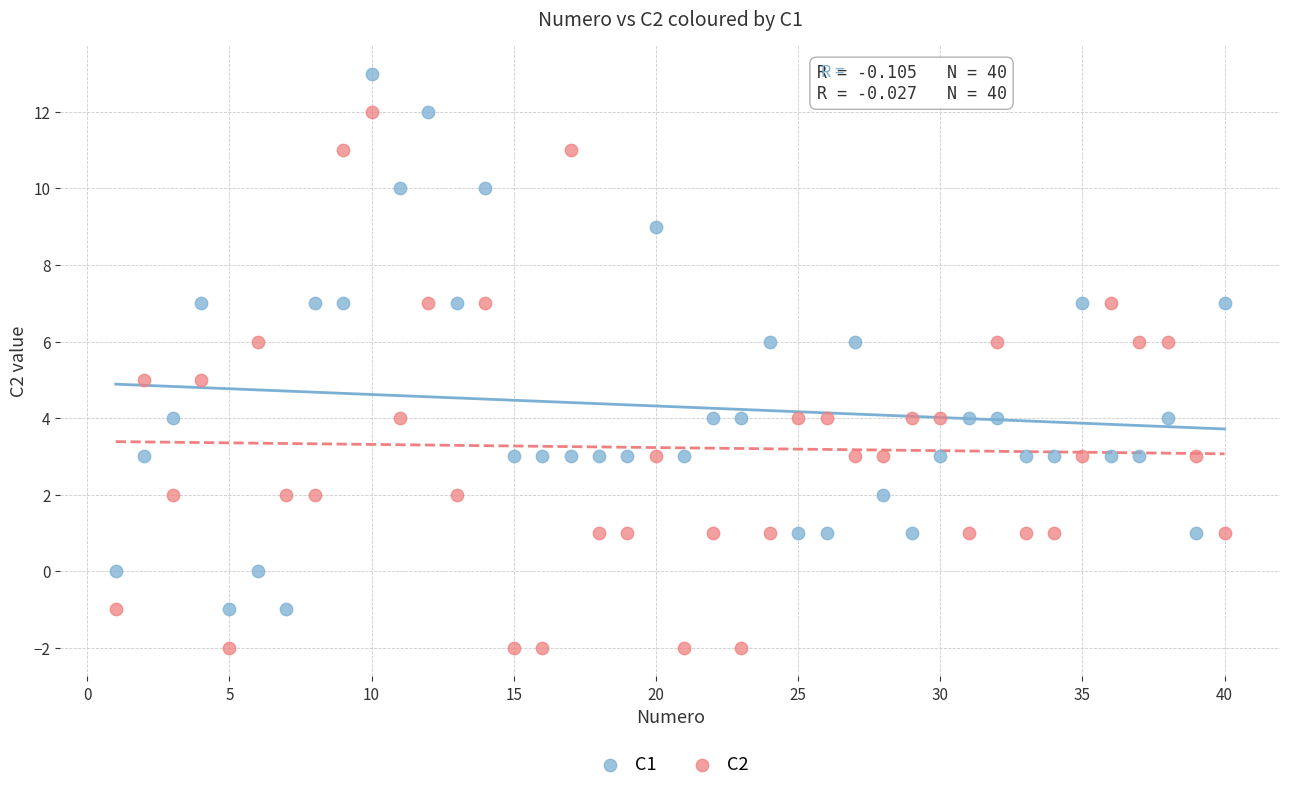

Across all data points, what is the range of Y values (max minus min)?

15